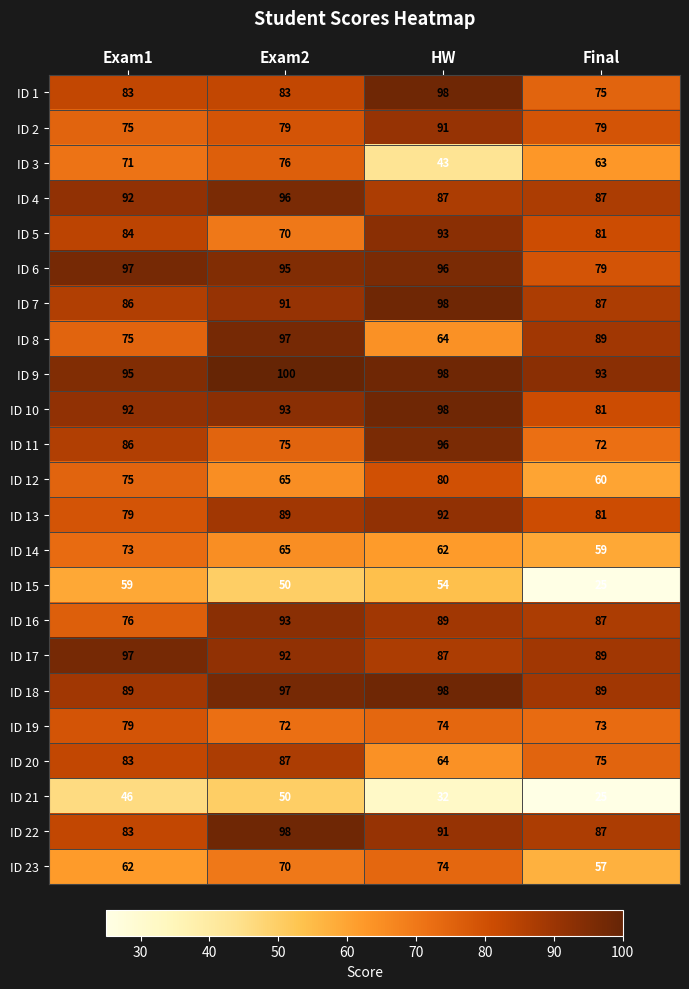

What is the smallest value displayed?

25